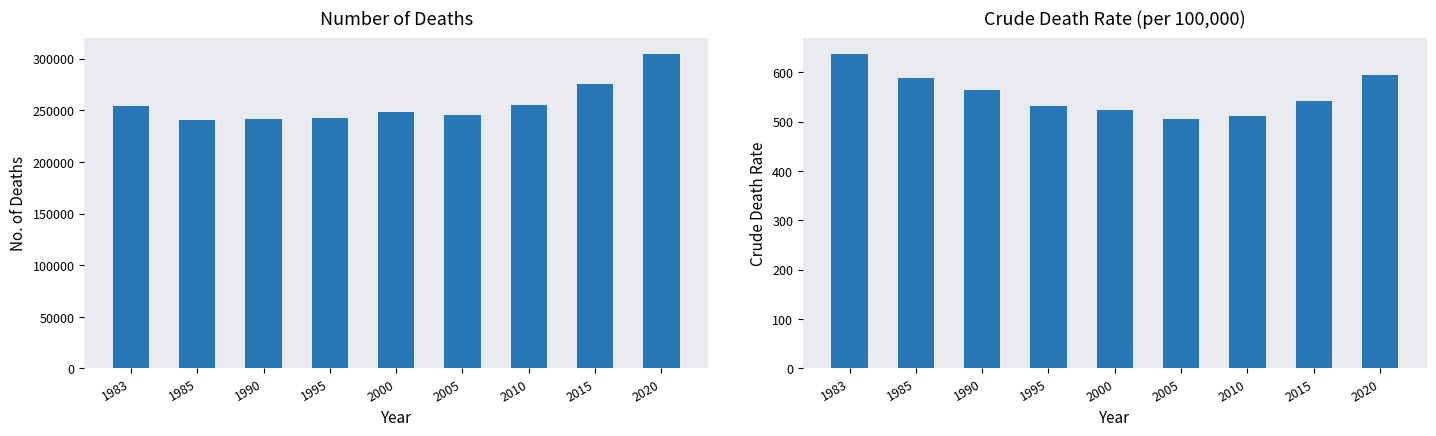

The No. of Deaths series shows 173830.1 at 2020. True or false?

False